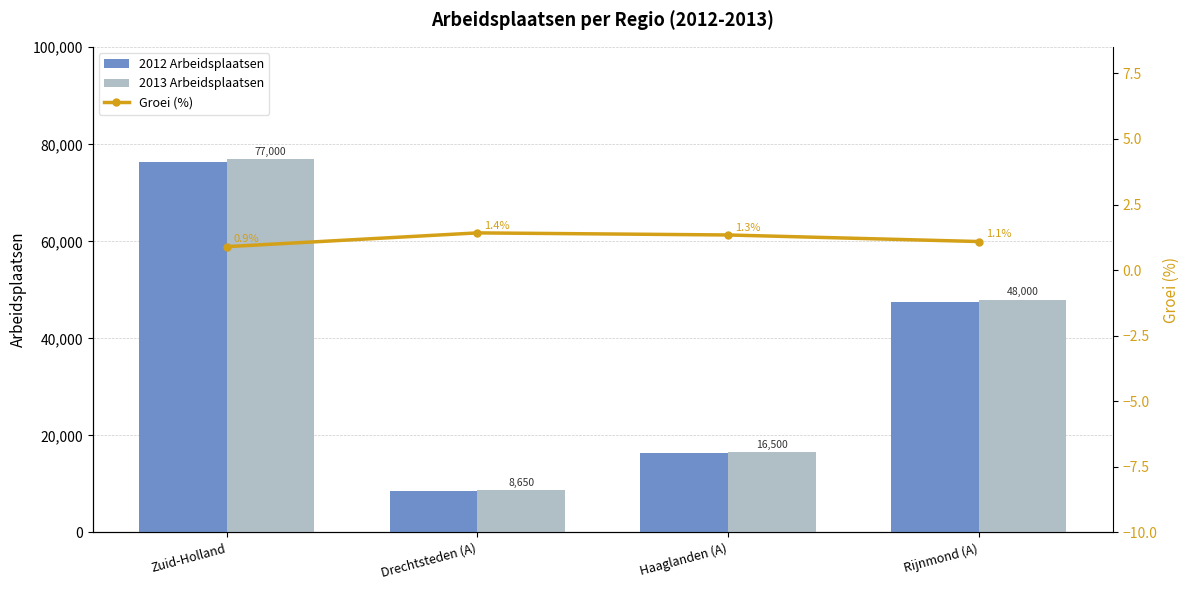

Is it true that Groei (%) equals 1.4 at Zuid-Holland?

False